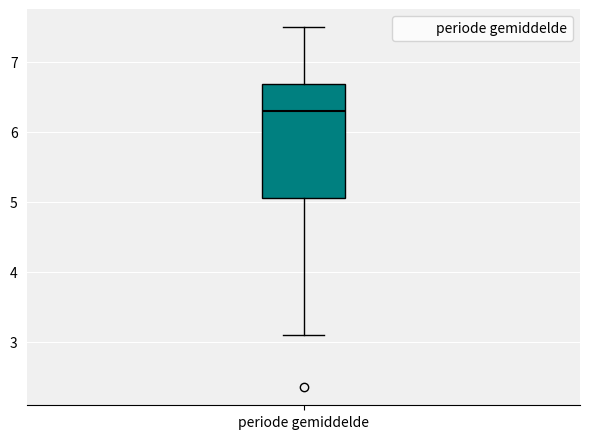

Where does the median line of the box for periode gemiddelde sit on the y-axis? The values are not printed on the chart, so give them approximately, as read against the axis.

6.3